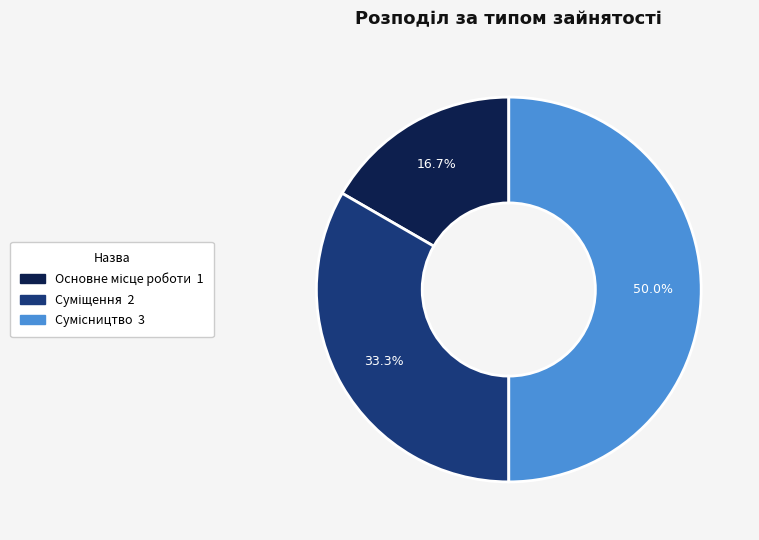

The Сумісництво slice represents 44% of the pie. True or false?

False